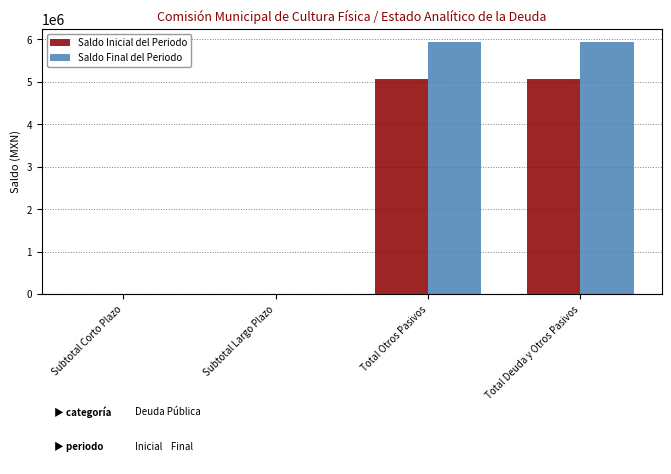

Which series has the largest total across all categories?

Saldo Final del Periodo